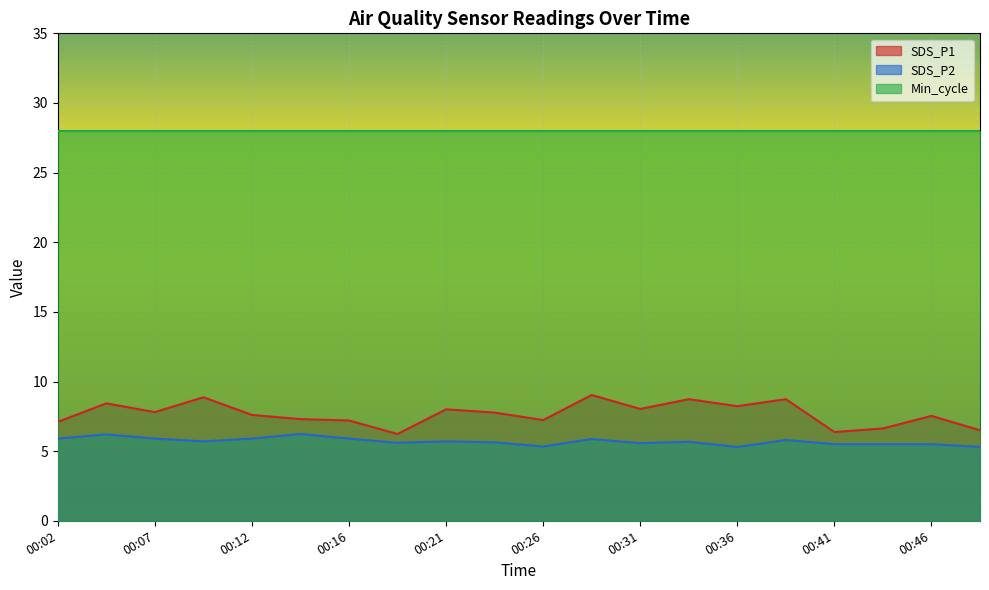

What is the minimum value for SDS_P2?

5.3